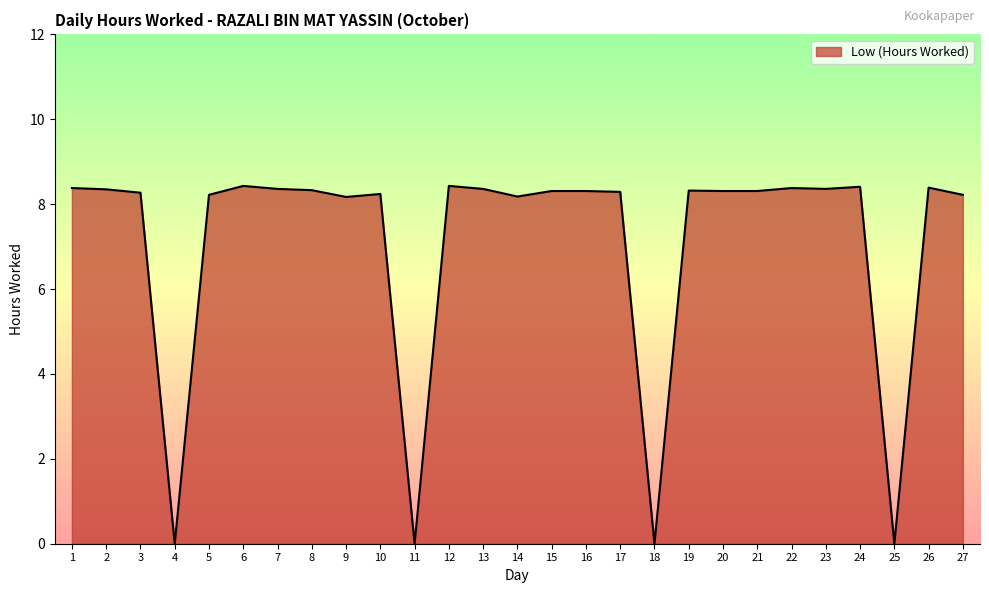

What is the change in value from 16 to 18?

-8.3